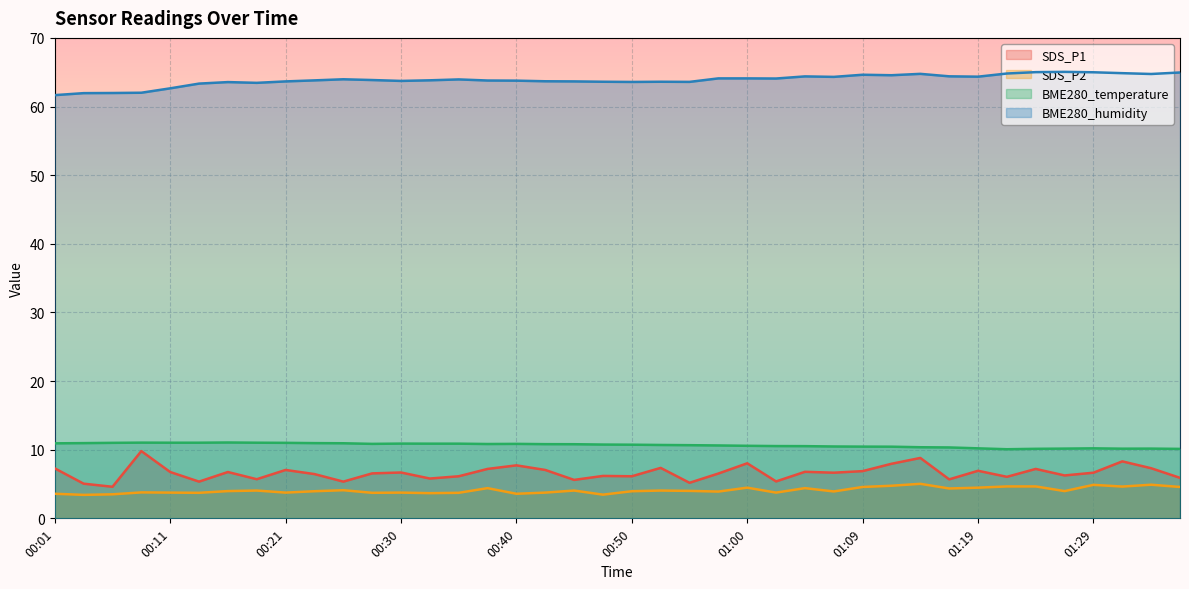

Is the value of BME280_temperature at 00:28 greater than the value of SDS_P1 at 01:05?

Yes